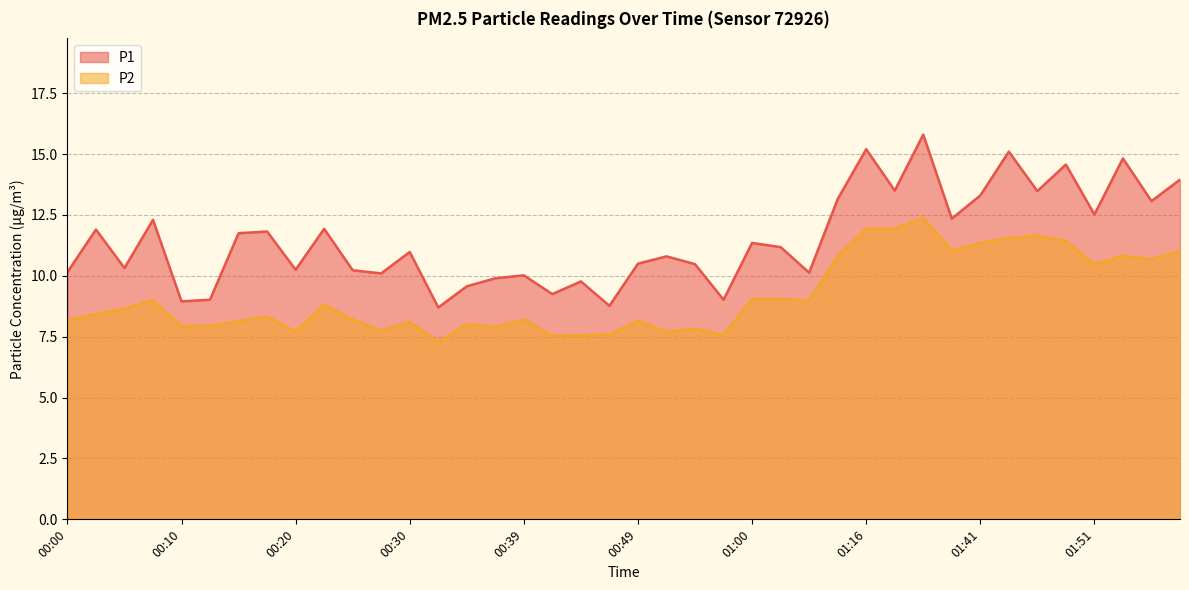

The P1 series shows 13.9 at 01:59. True or false?

True